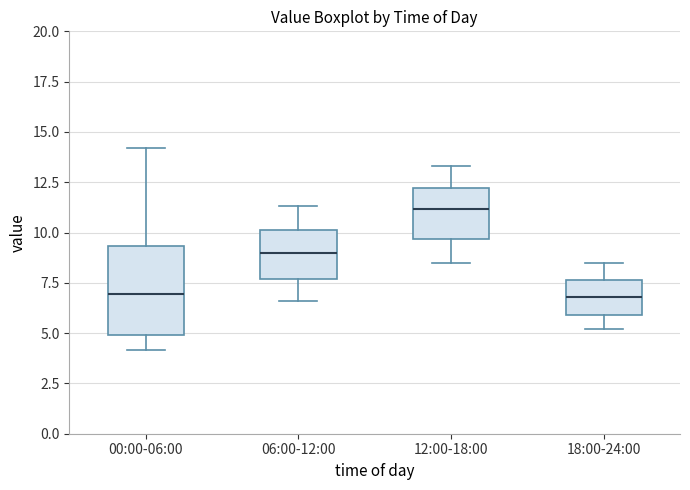

Reading left to right, transcribe this box plot: for each box, give where its median line is, the range the box spans, and where its two whiskers end, as read against the y-axis. The values are not printed on the chart, so give them approximately, as read against the axis.

00:00-06:00: median 7.0, box 5.0 to 9.5, whiskers 4.0 to 14.0
06:00-12:00: median 9.0, box 7.5 to 10.0, whiskers 6.5 to 11.5
12:00-18:00: median 11.0, box 9.5 to 12.0, whiskers 8.5 to 13.5
18:00-24:00: median 7.0, box 6.0 to 7.5, whiskers 5.0 to 8.5